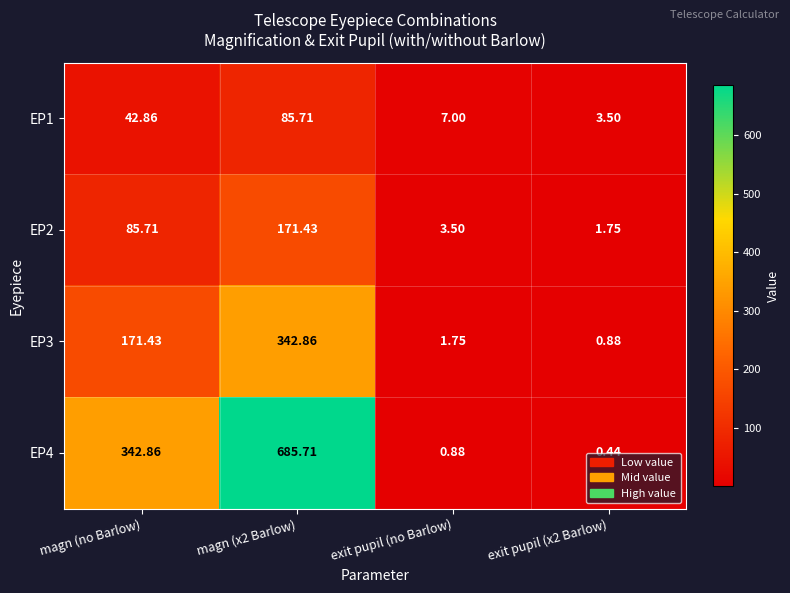

How many data points in EP4 are less than 342?

2